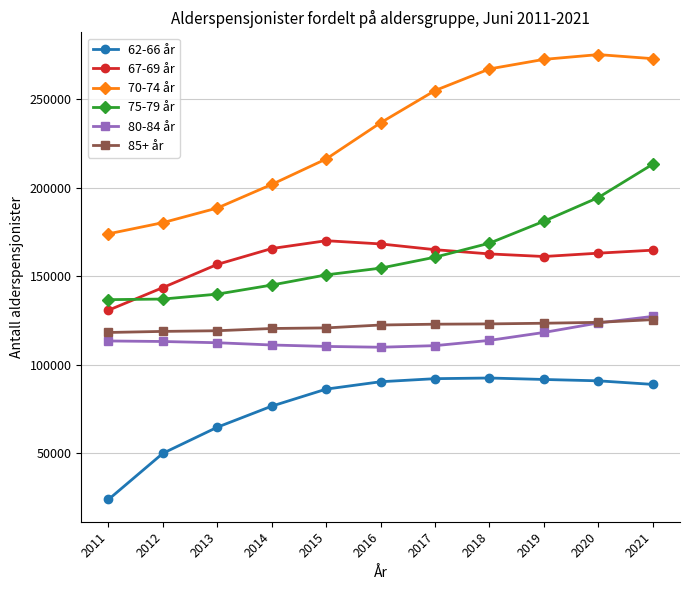

What is the average value of the 70-74 år series?

230802